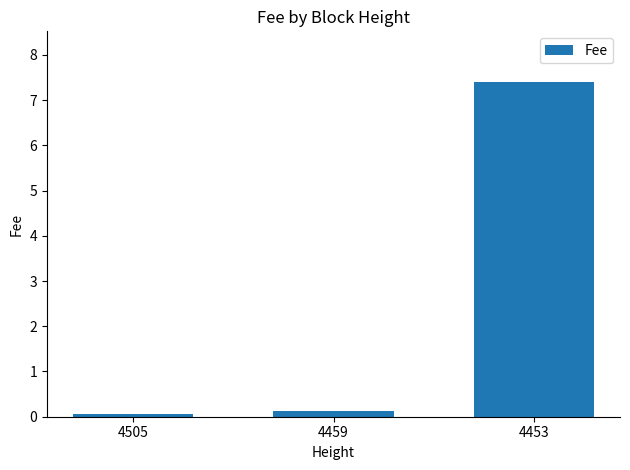

What is the average value?

2.5